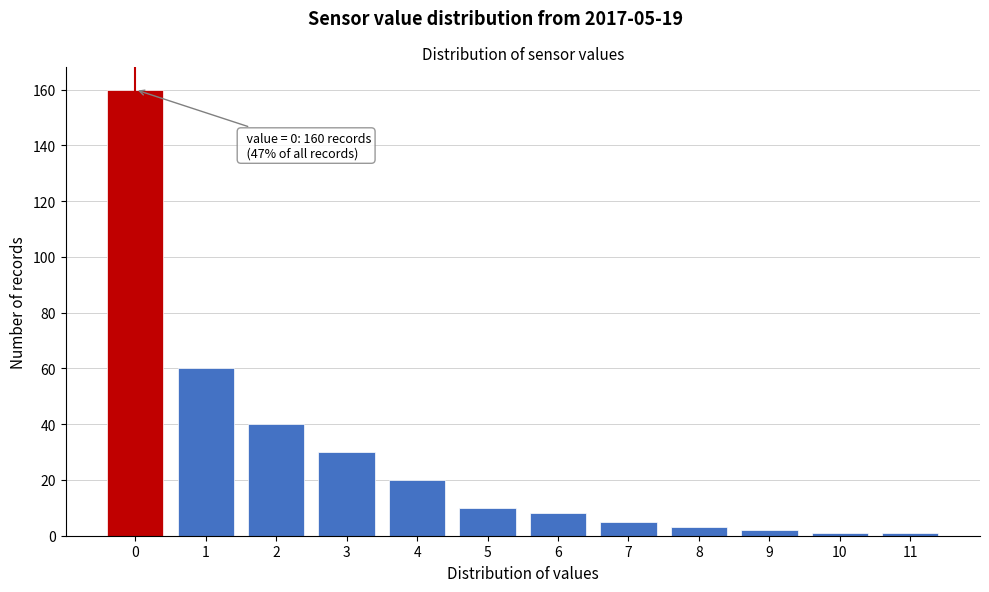

Over which range of the x-axis is the bar tallest?

-0.5 to 0.5